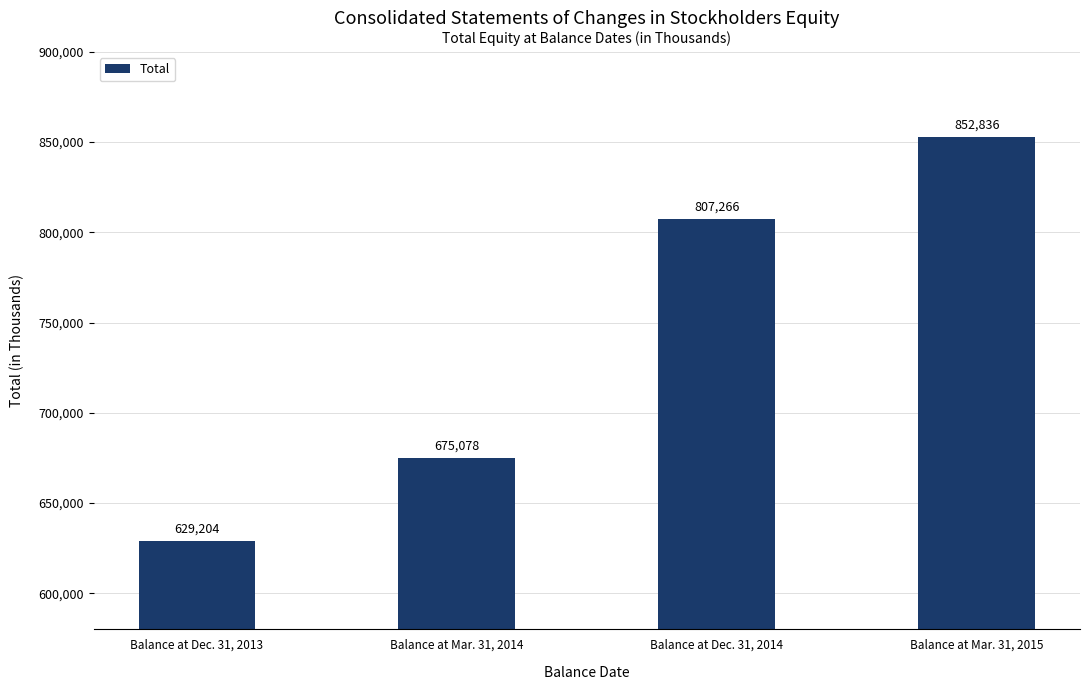

What is the sum of all values?

2964384